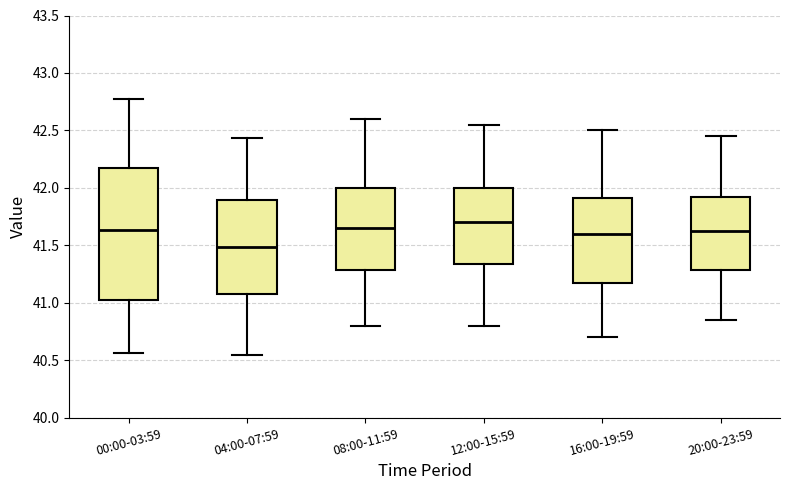

Reading left to right, read every box against the y-axis: the position of its median line, the range the box covers, and the ends of its whiskers. The values are not printed on the chart, so give them approximately, as read against the axis.

00:00-03:59: median 41.65, box 41.05 to 42.15, whiskers 40.55 to 42.75
04:00-07:59: median 41.50, box 41.10 to 41.90, whiskers 40.55 to 42.45
08:00-11:59: median 41.65, box 41.30 to 42.00, whiskers 40.80 to 42.60
12:00-15:59: median 41.70, box 41.35 to 42.00, whiskers 40.80 to 42.55
16:00-19:59: median 41.60, box 41.20 to 41.90, whiskers 40.70 to 42.50
20:00-23:59: median 41.65, box 41.30 to 41.95, whiskers 40.85 to 42.45